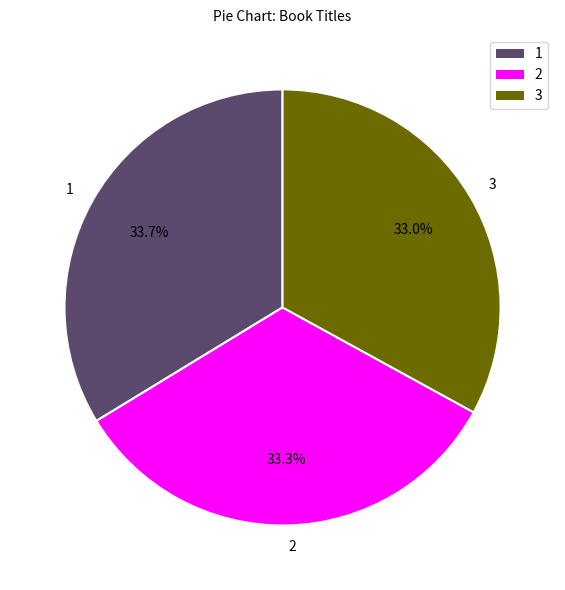

Combined, do 2 and 1 account for over 50%?

Yes